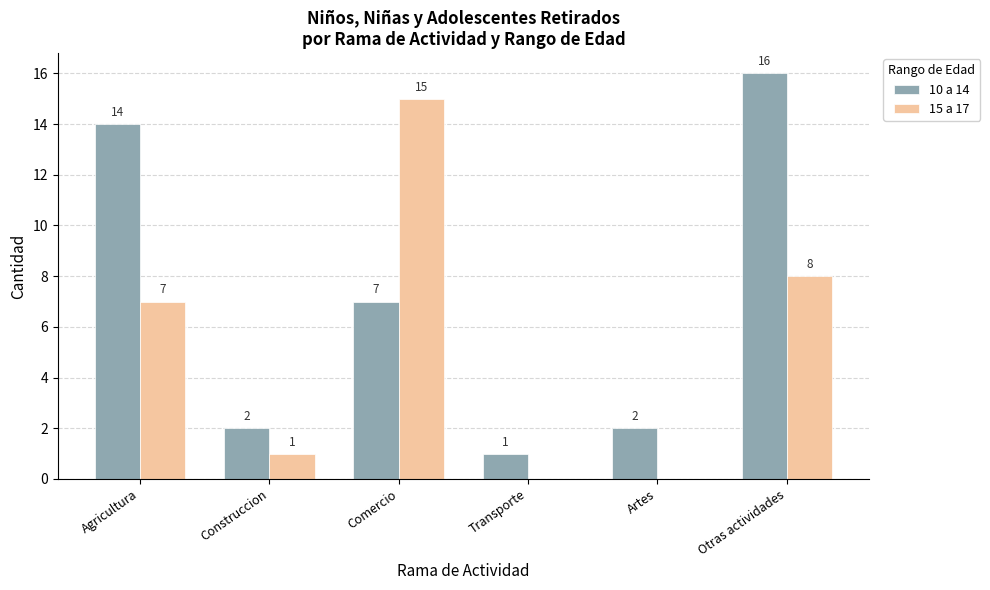

Where is 15 a 17 nearest to the value 7?

Agricultura